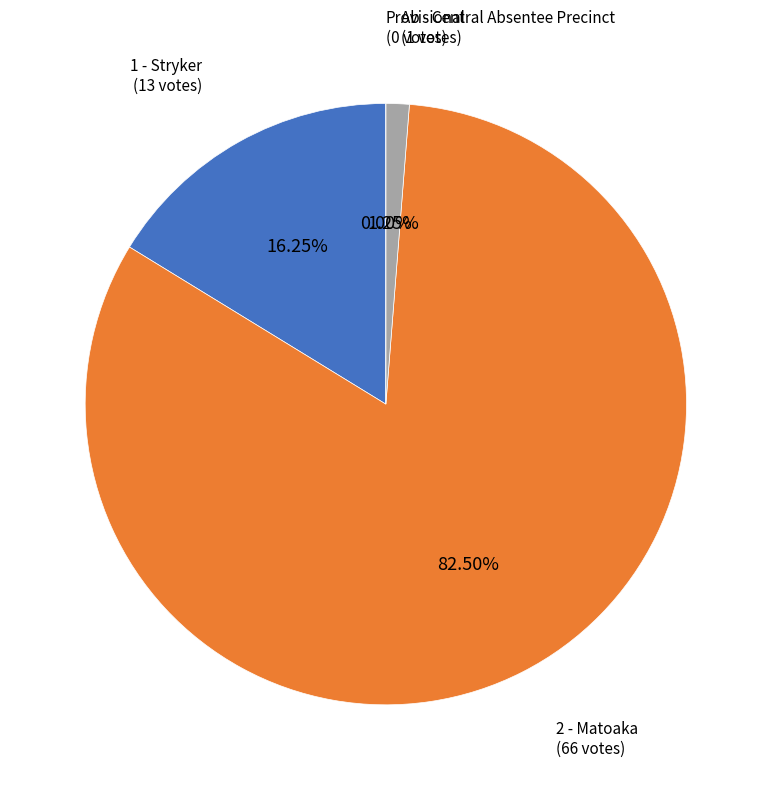

How much of the chart is everything except Provisional?

100.0%